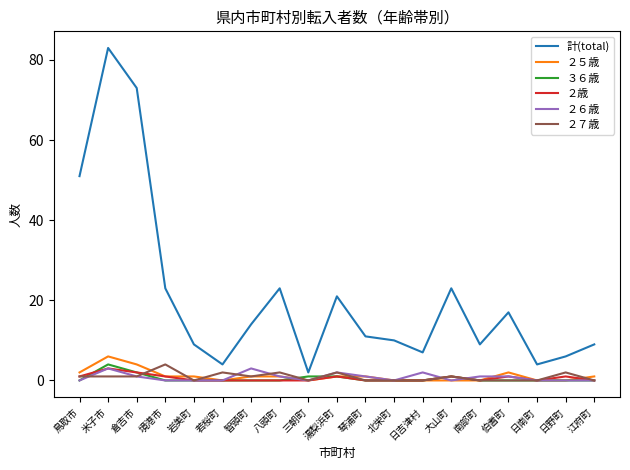

True or false: ２歳 has more than 1 interior local peaks.

True